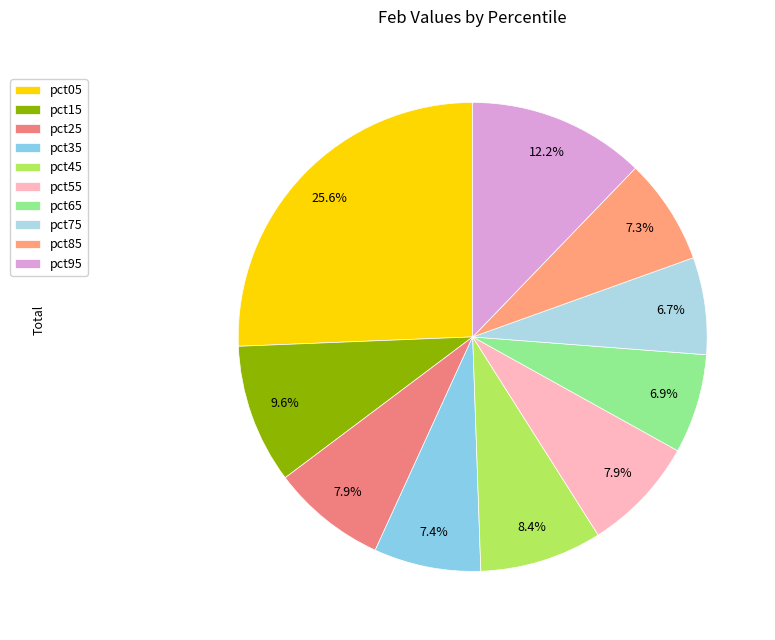

Is the sum of pct35 and pct65 greater than half?

No